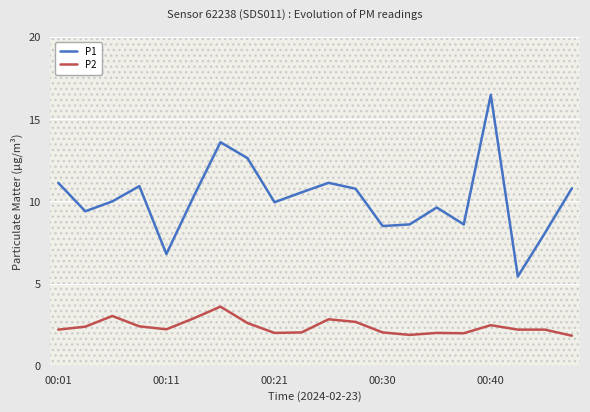

Which series has the largest range (max minus min)?

P1